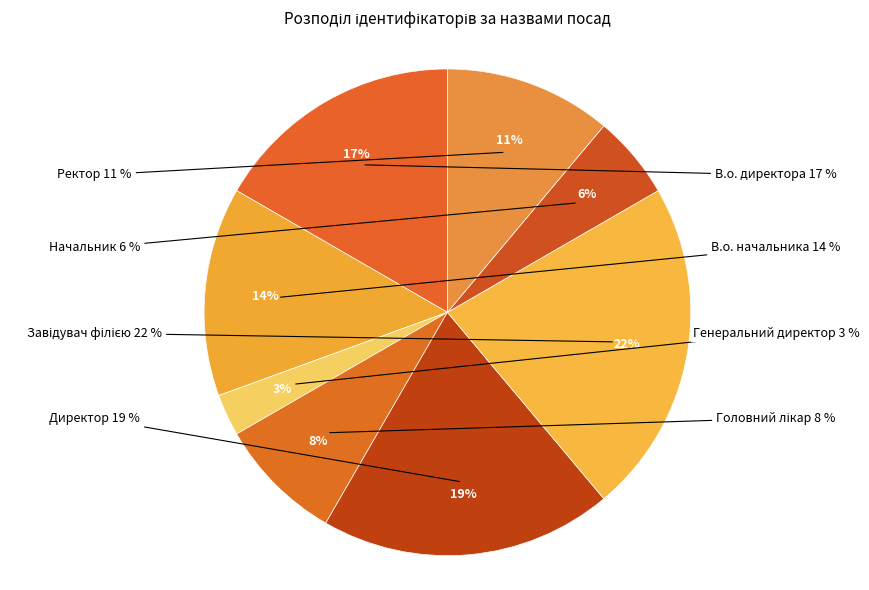

Does В.о. директора account for over 50% of the chart?

No